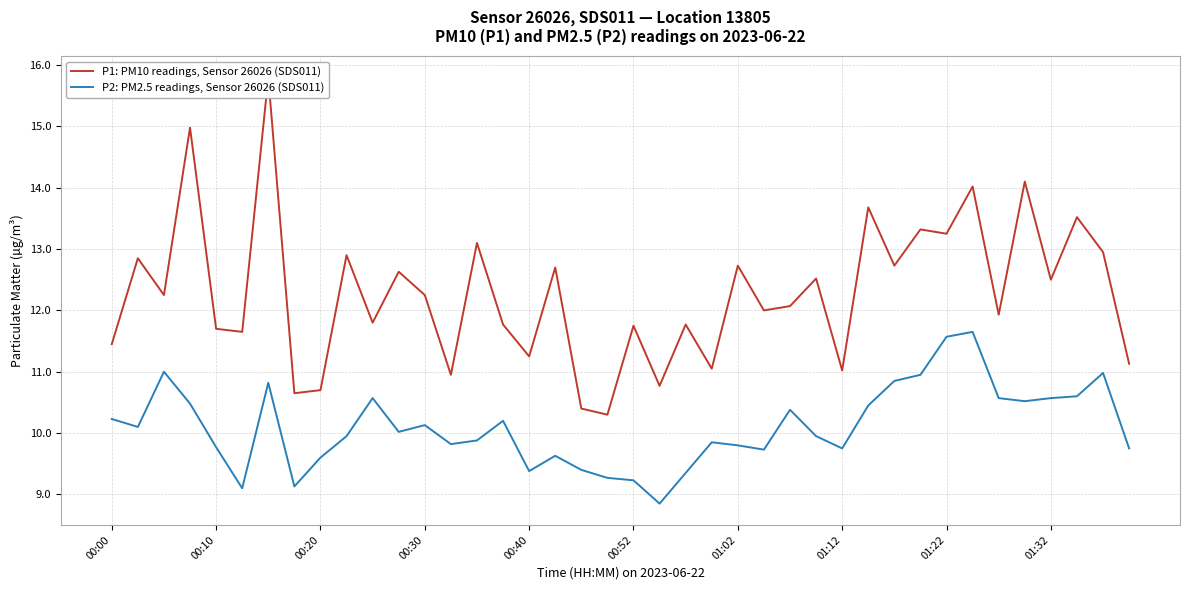

The value of P2: PM2.5 readings, Sensor 26026 (SDS011) at 00:20 is 9.6. True or false?

True